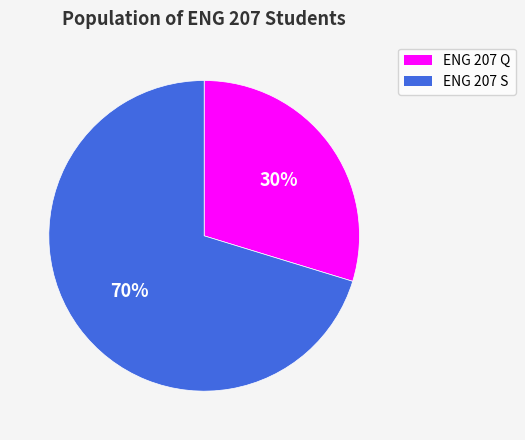

Is there a majority slice in this chart?

Yes